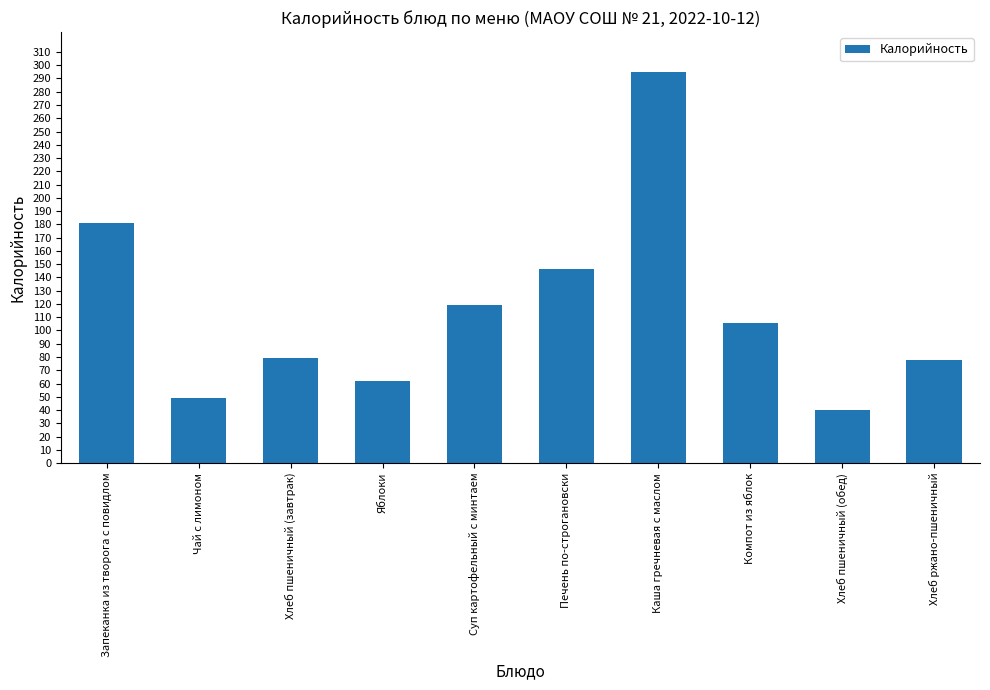

Does the chart contain stacked bars?

No